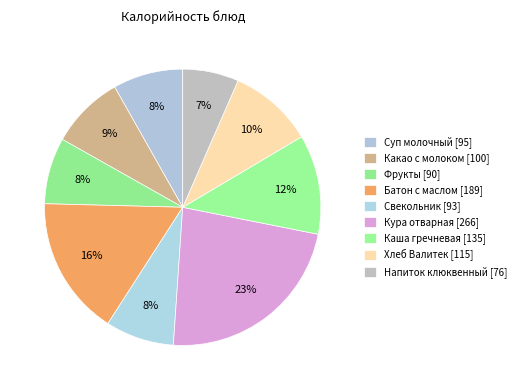

Is Фрукты the majority of the pie?

No